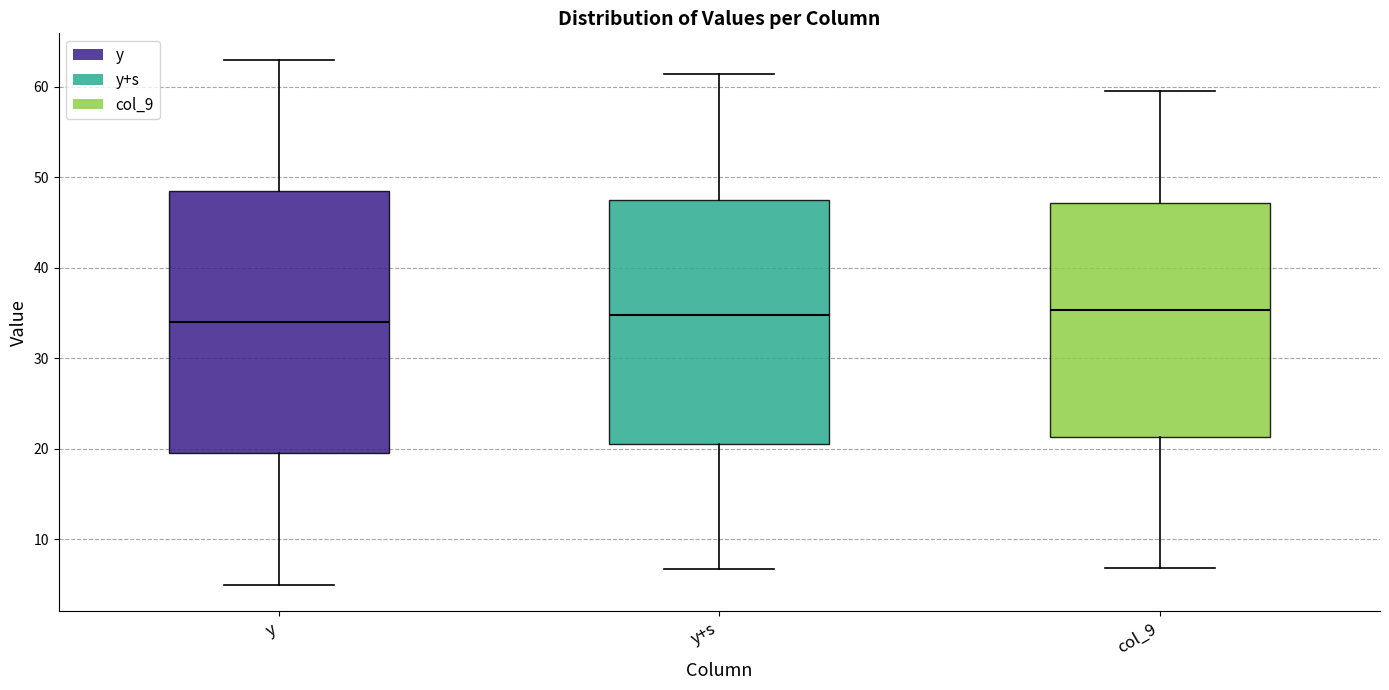

Comparing the boxes themselves (not the whiskers), which one is the tallest?

y